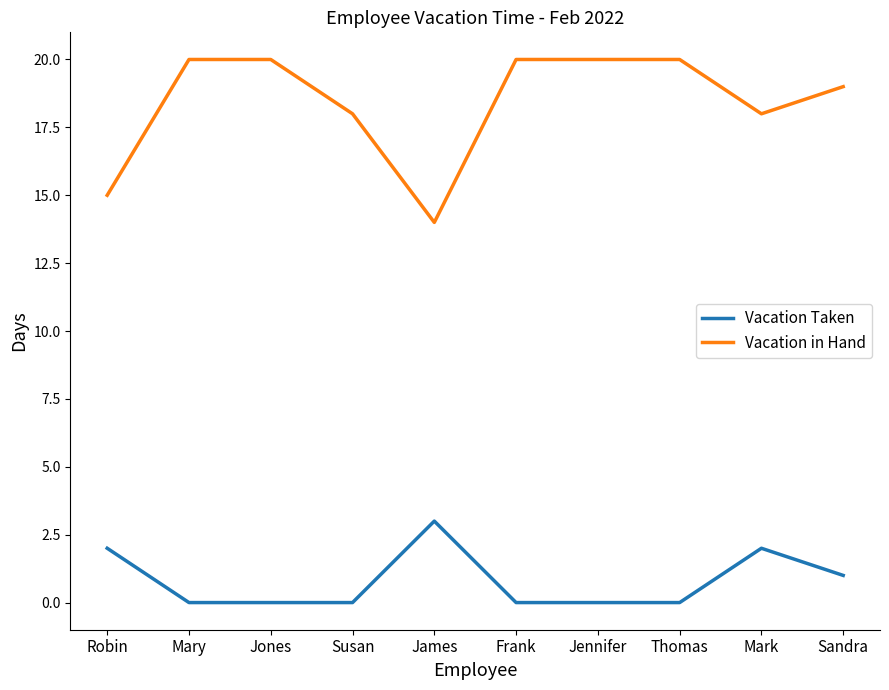

What is the difference between the maximum and minimum values in the Vacation Taken series?

3